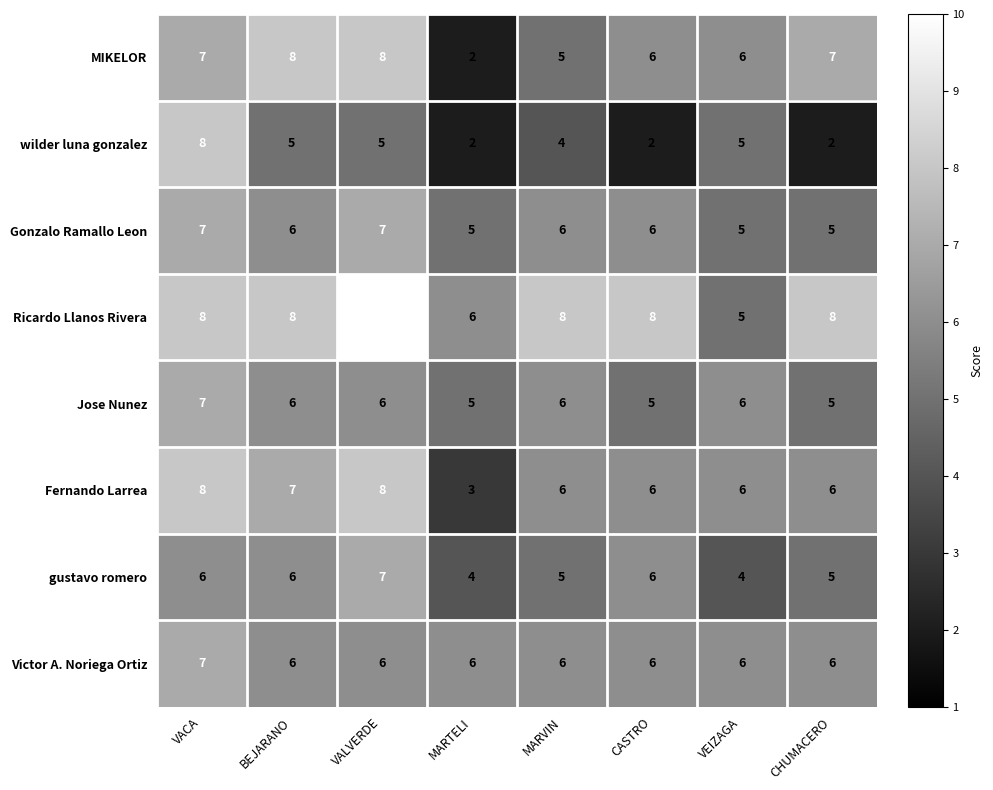

What is the average value of the gustavo romero series?

5